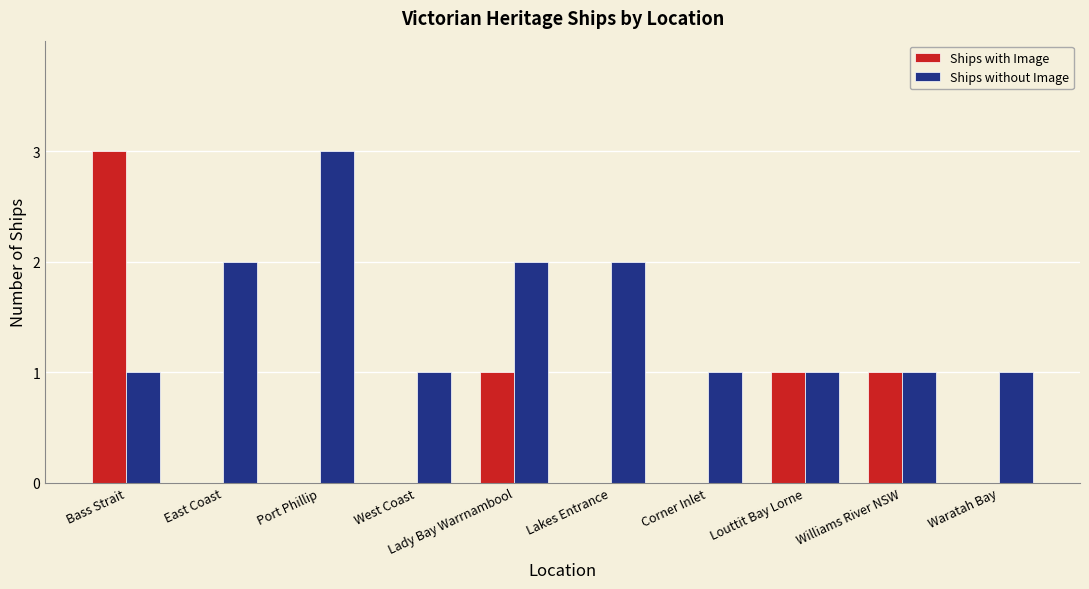

At which category is the sum across all series the highest?

Bass Strait